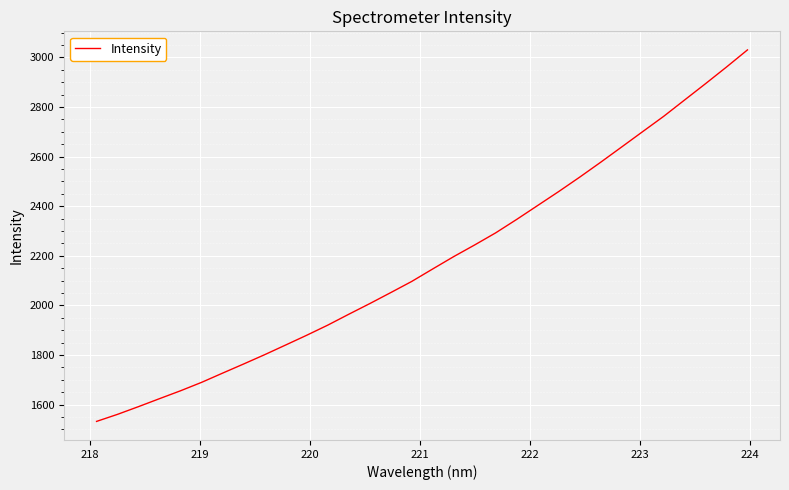

What is the average value?

2178.1